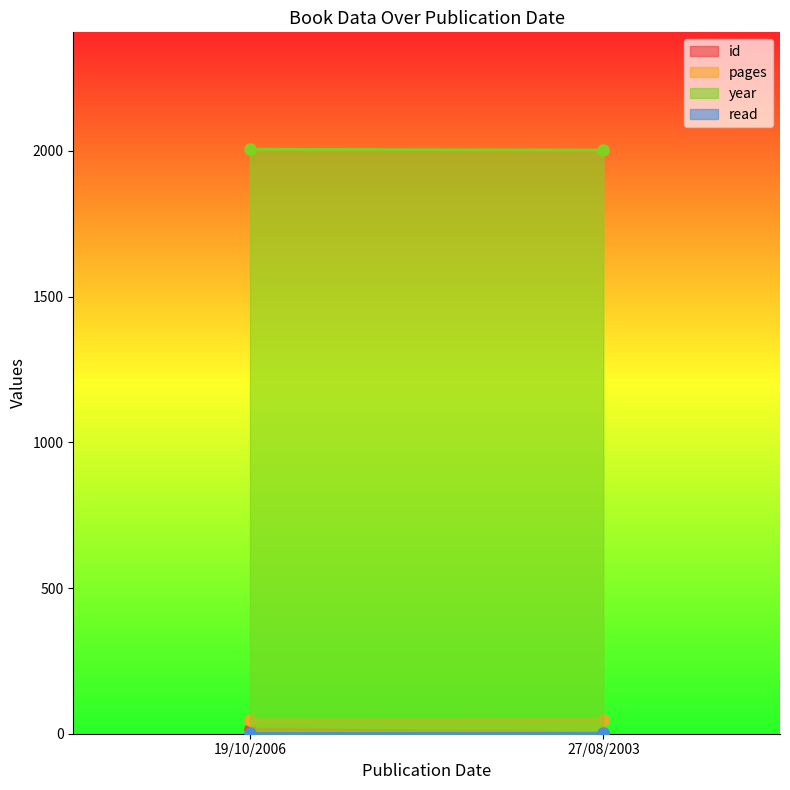

Reading left to right, extract all data points from this chart.

id: 19/10/2006=16	27/08/2003=4
pages: 19/10/2006=47	27/08/2003=48
year: 19/10/2006=2006	27/08/2003=2003
read: 19/10/2006=1	27/08/2003=1